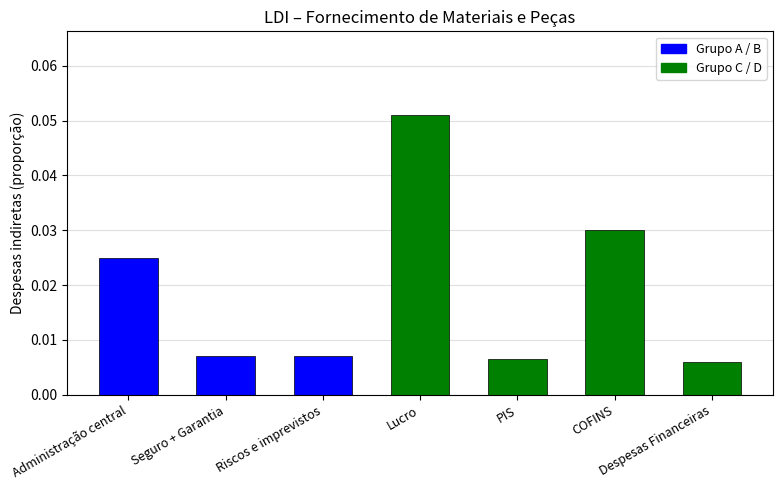

Where is the data nearest to the value 0?

Despesas Financeiras